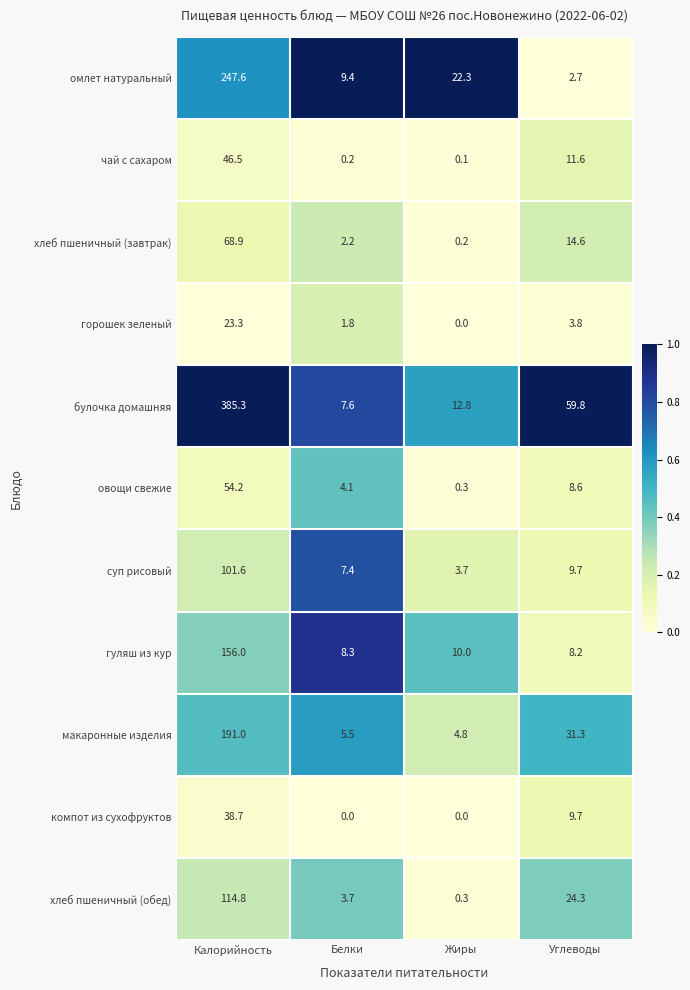

At how many categories does at least one series exceed 20?

3